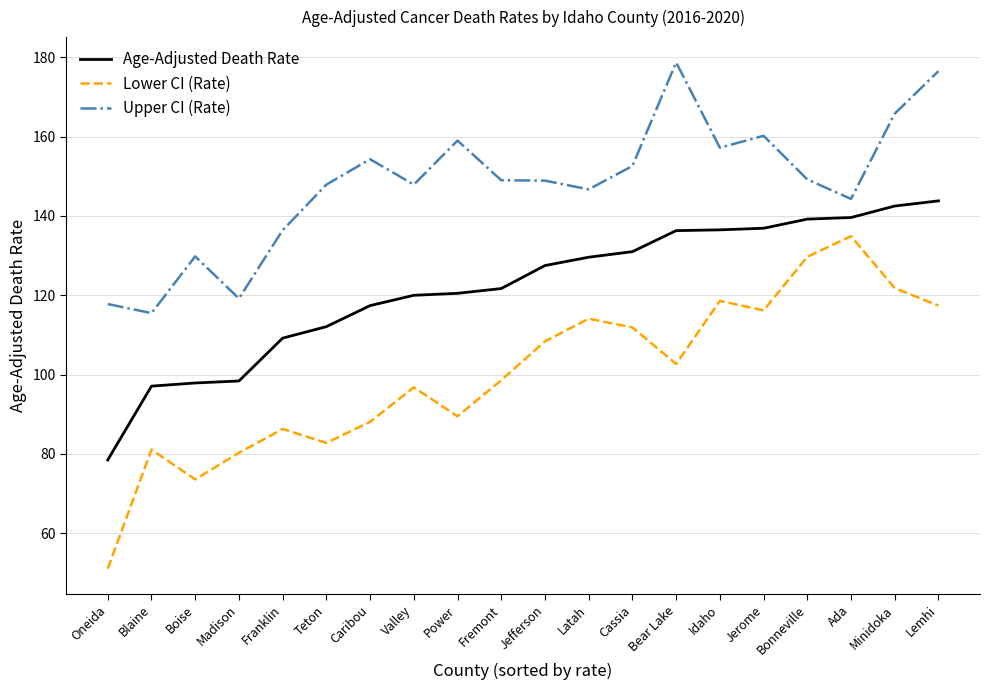

At which label does Lower CI (Rate) reach its minimum?

Oneida